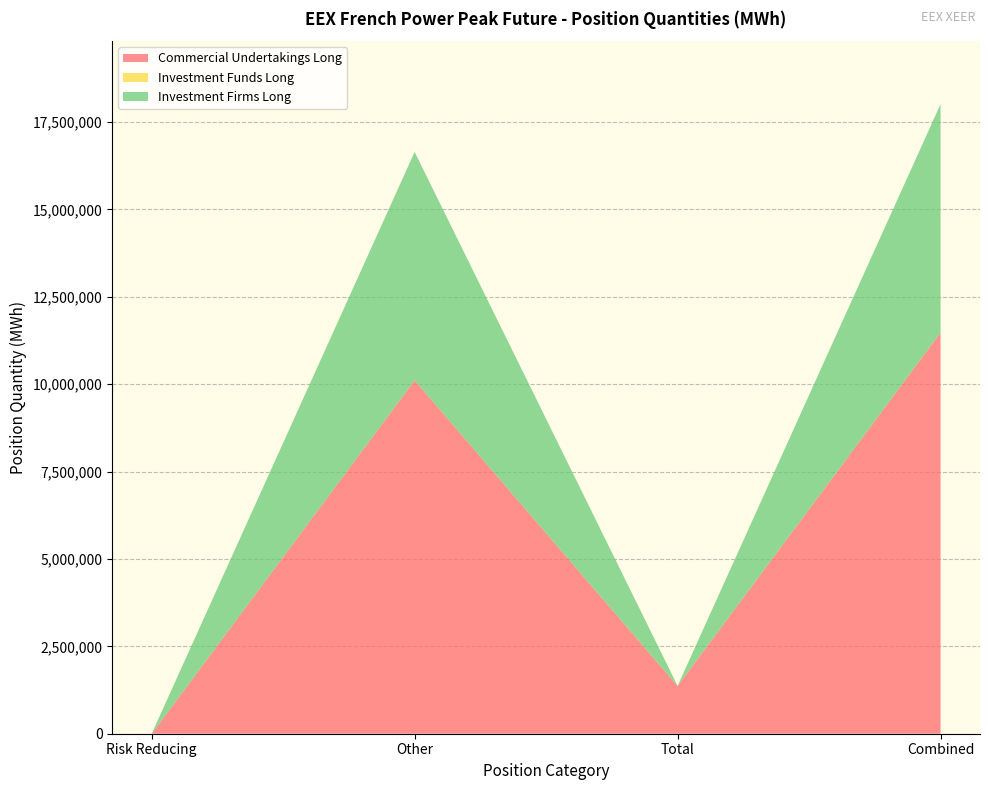

Reading right to left, list all the values displayed in this chart.

Commercial Undertakings Long: 11474844	1366104	10108740	0
Investment Funds Long: 1584	1584	0	0
Investment Firms Long: 6532380	0	6532380	0